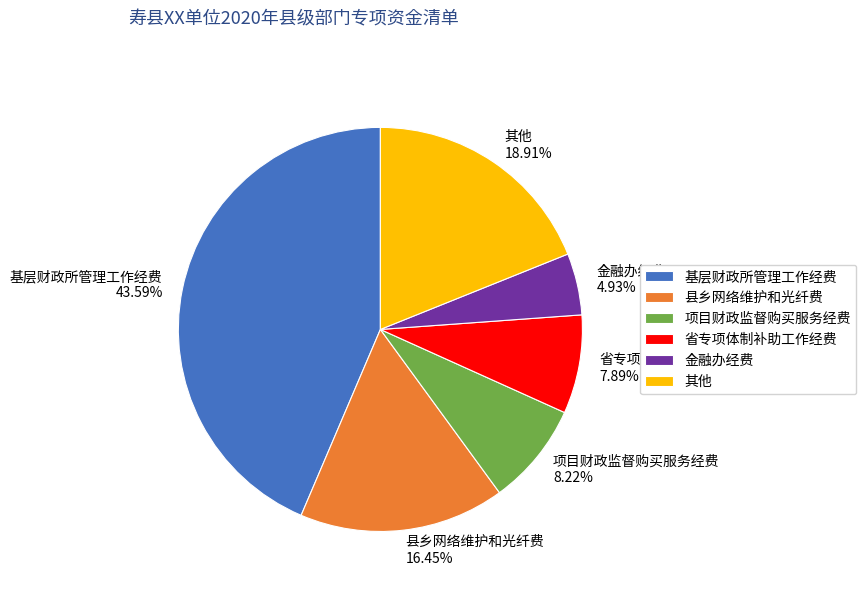

What is the ratio of the value at 省专项体制补助工作经费 7.89% to the value at 金融办经费 4.93%?

1.6